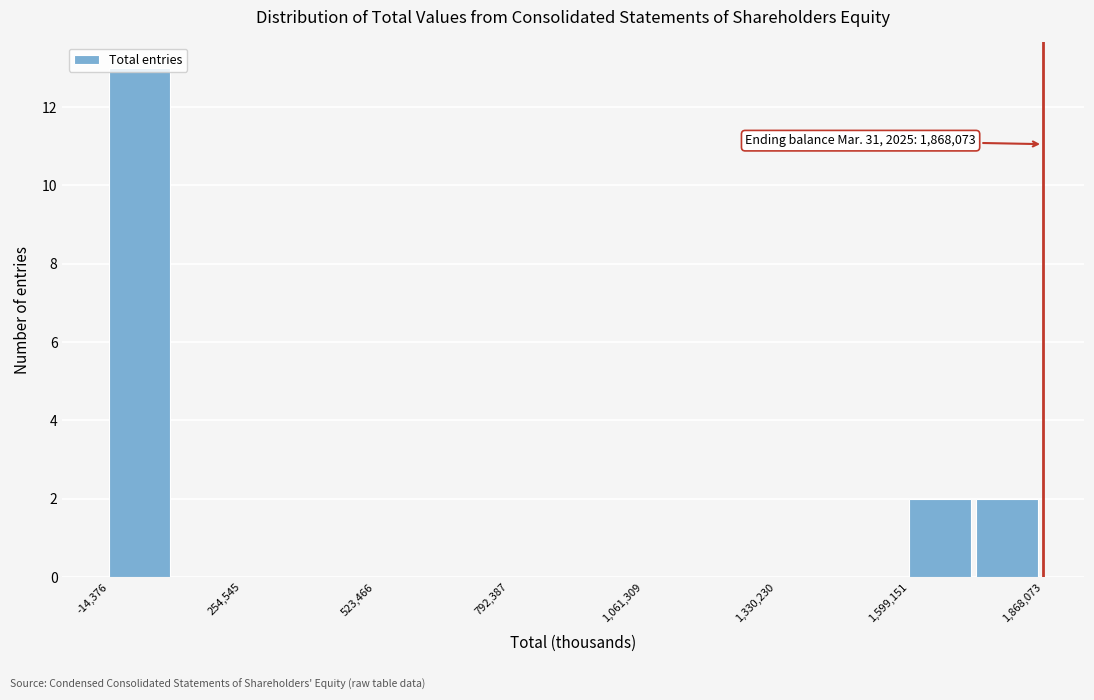

Around what value on the x-axis is the tallest bar? Give the approximate position of its centre, as read against the axis.

50000